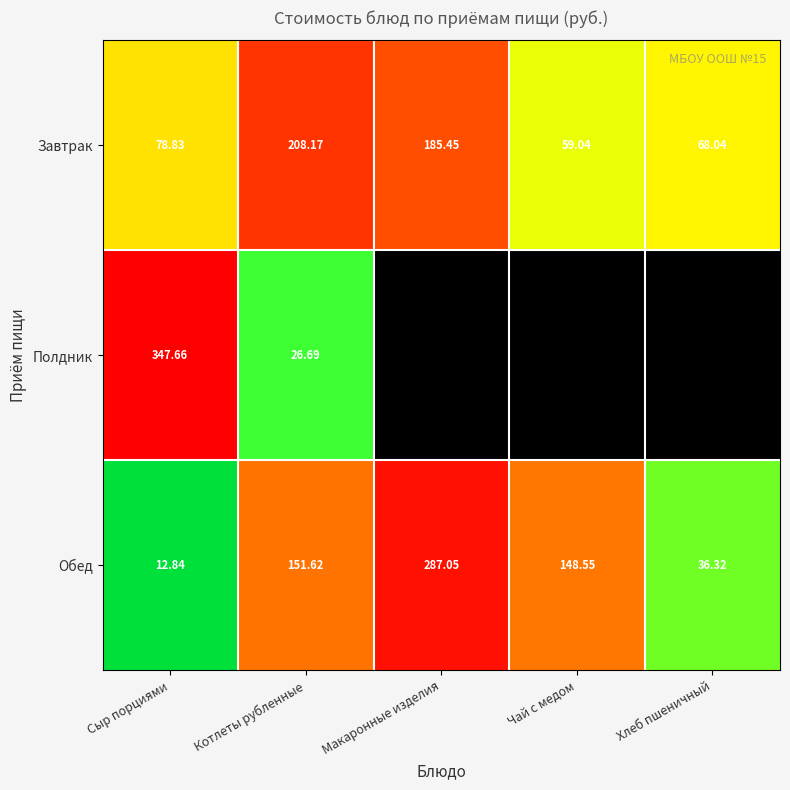

The value of Завтрак at Котлеты рубленные is 67.1. True or false?

False